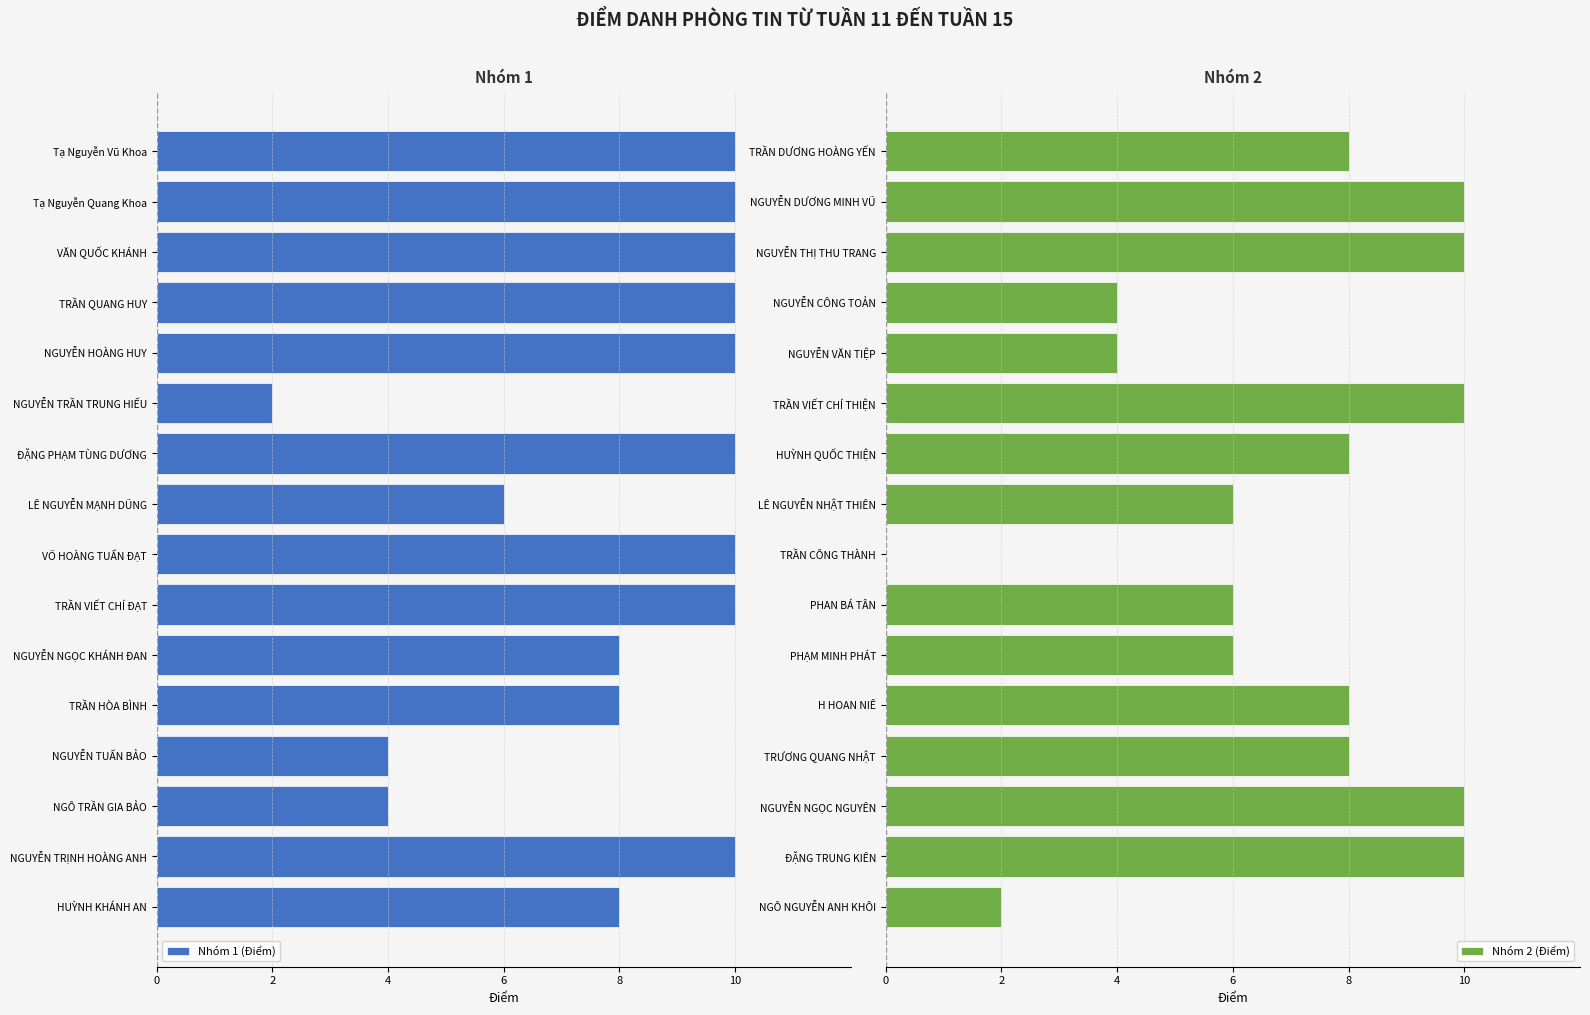

The Nhóm 2 (Điểm) series shows 2 at NGÔ NGUYỄN ANH KHÔI. True or false?

True